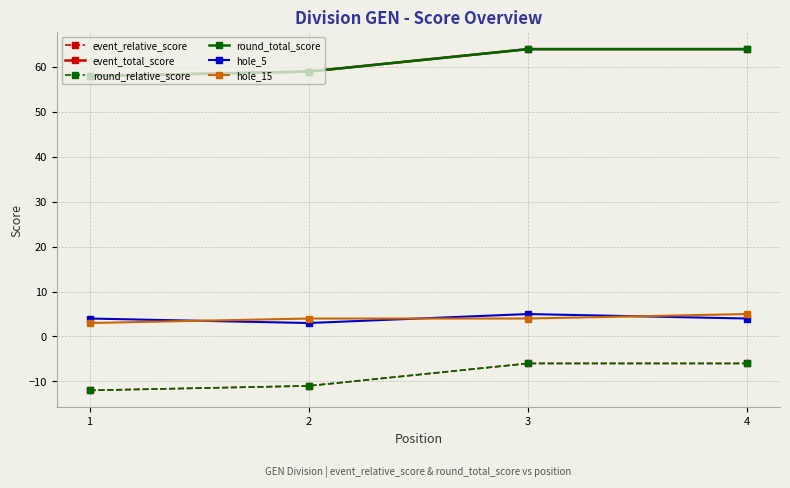

What is the total value across all series at 4?

125